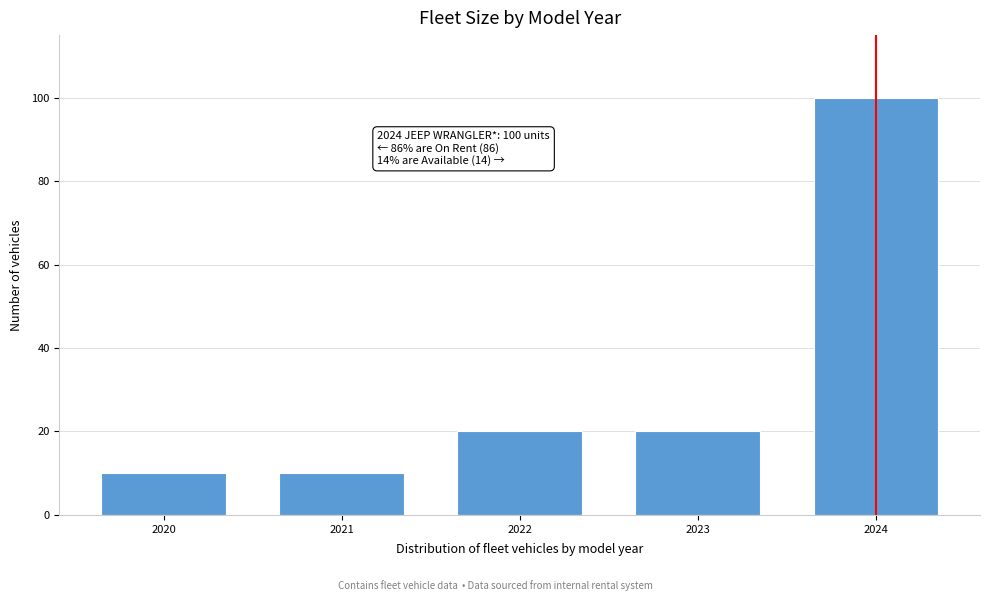

Reading left to right, list all the values displayed in this chart.

2020=10	2021=10	2022=20	2023=20	2024=100